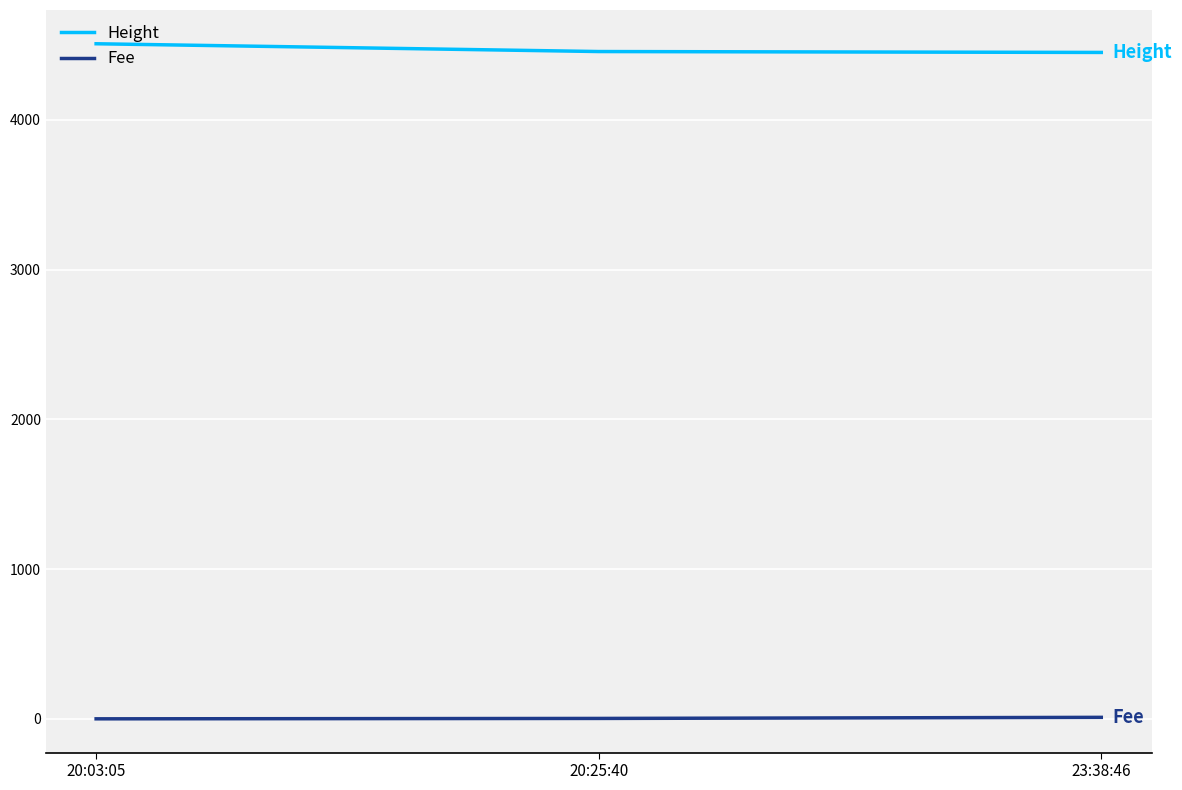

What is the sum of all Height values?

13417.0